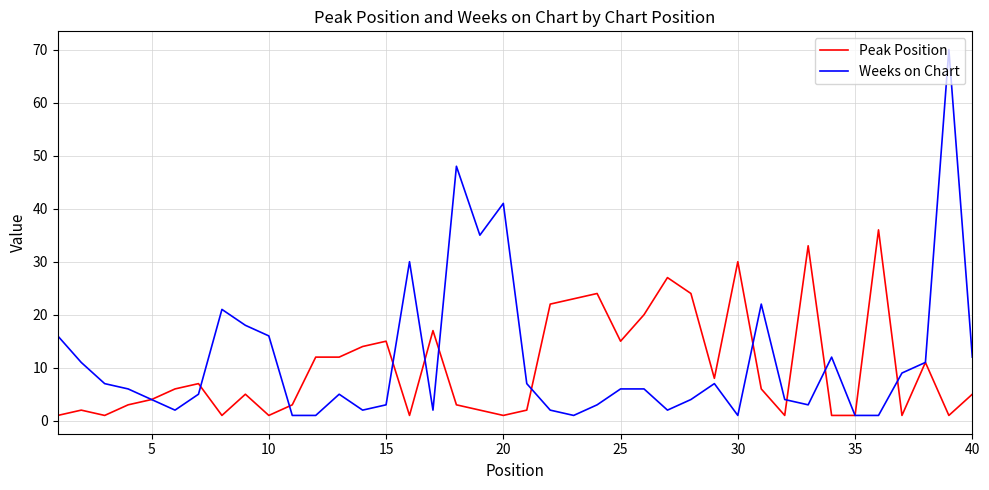

Which series has the widest spread of values?

Weeks on Chart